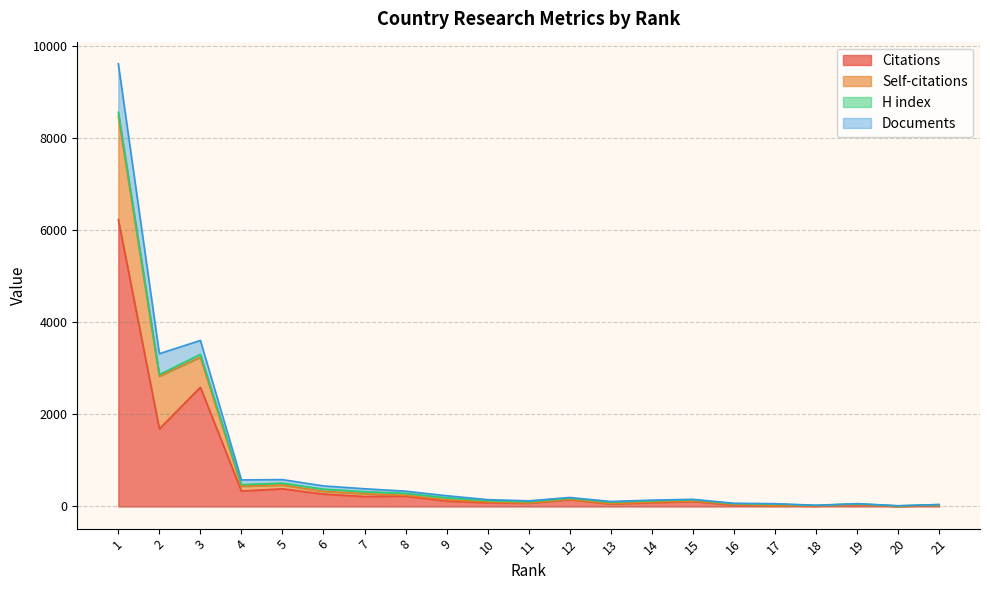

The value of Citations at 3 is 3860. True or false?

False